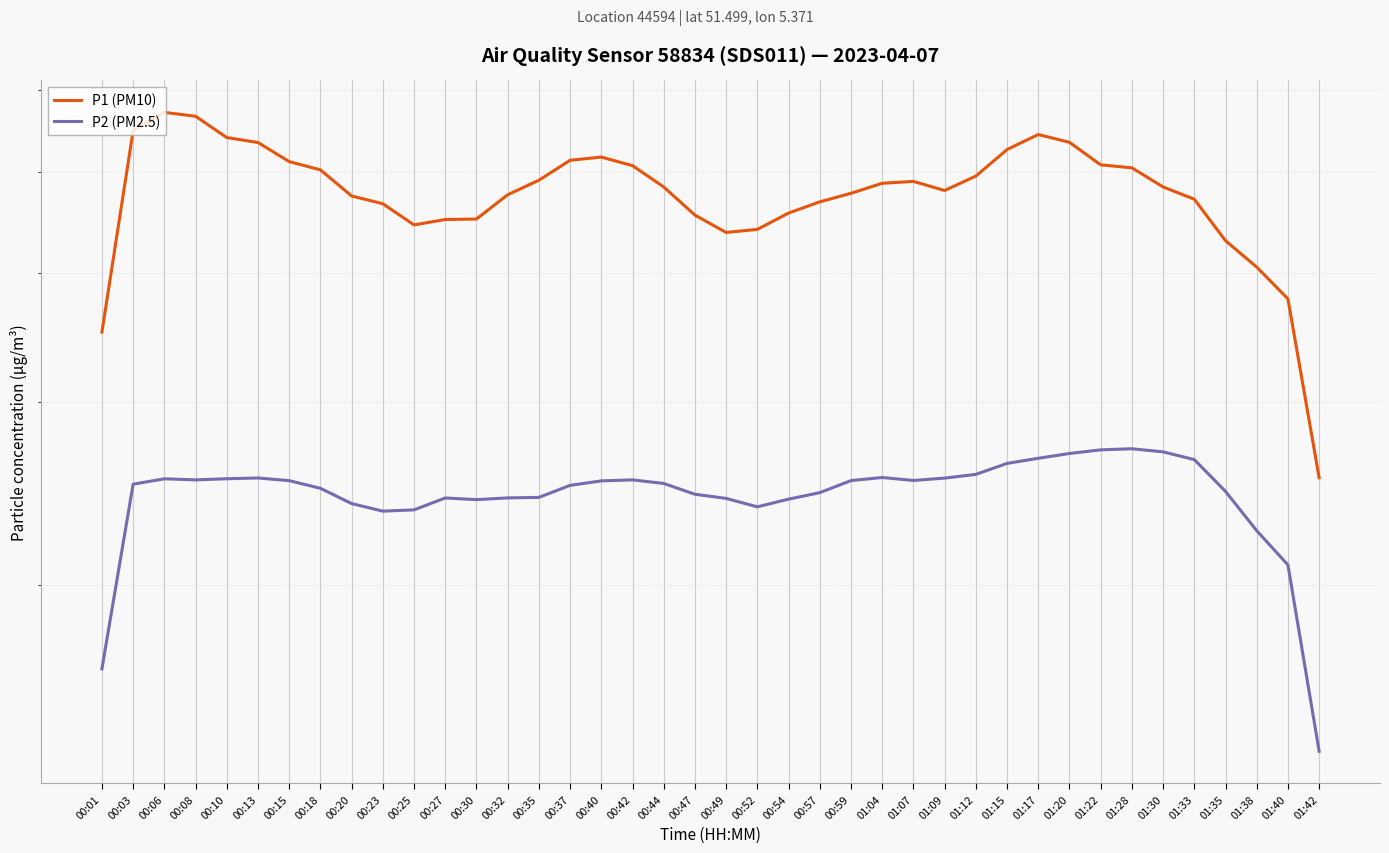

How many data points does each series have?

40